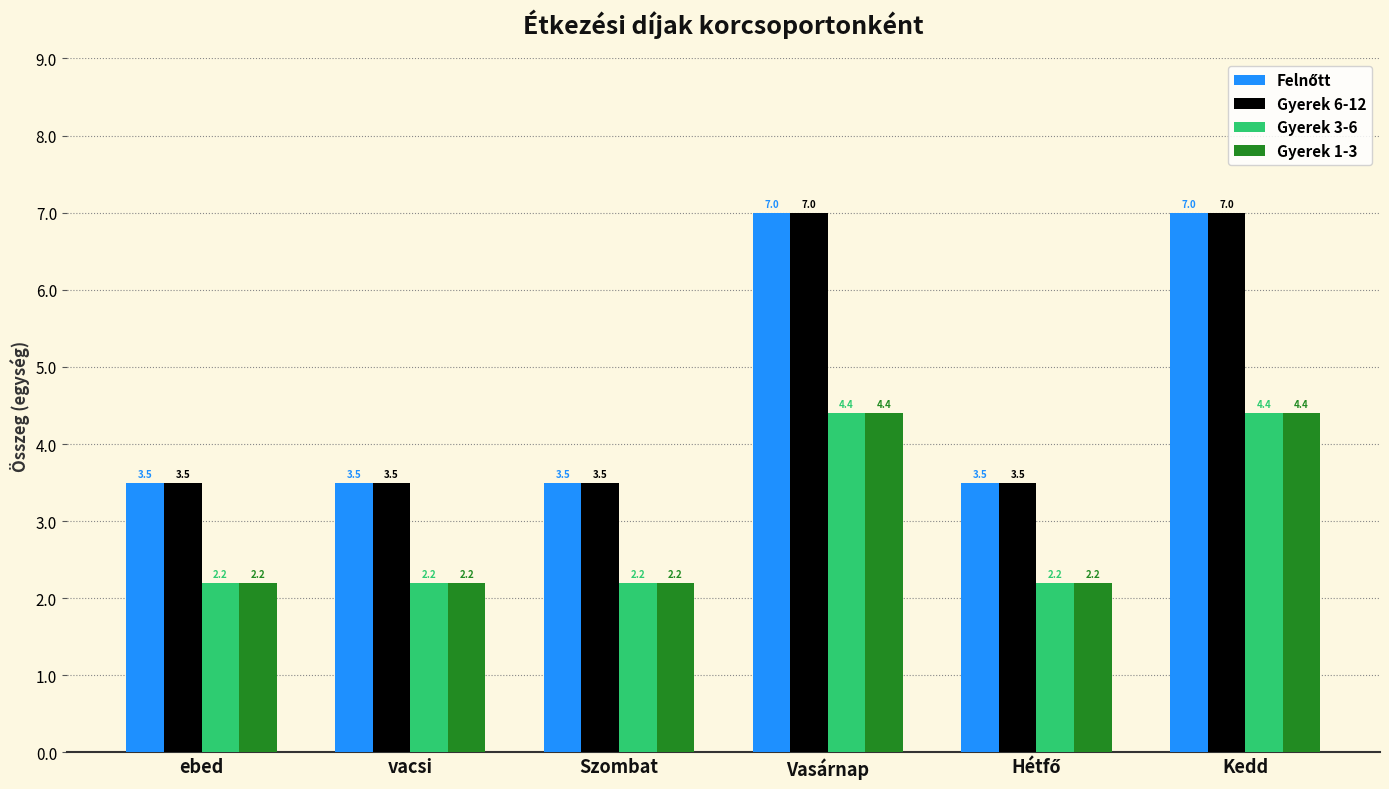

True or false: Gyerek 1-3 has a value of 2.2 at ebed.

True